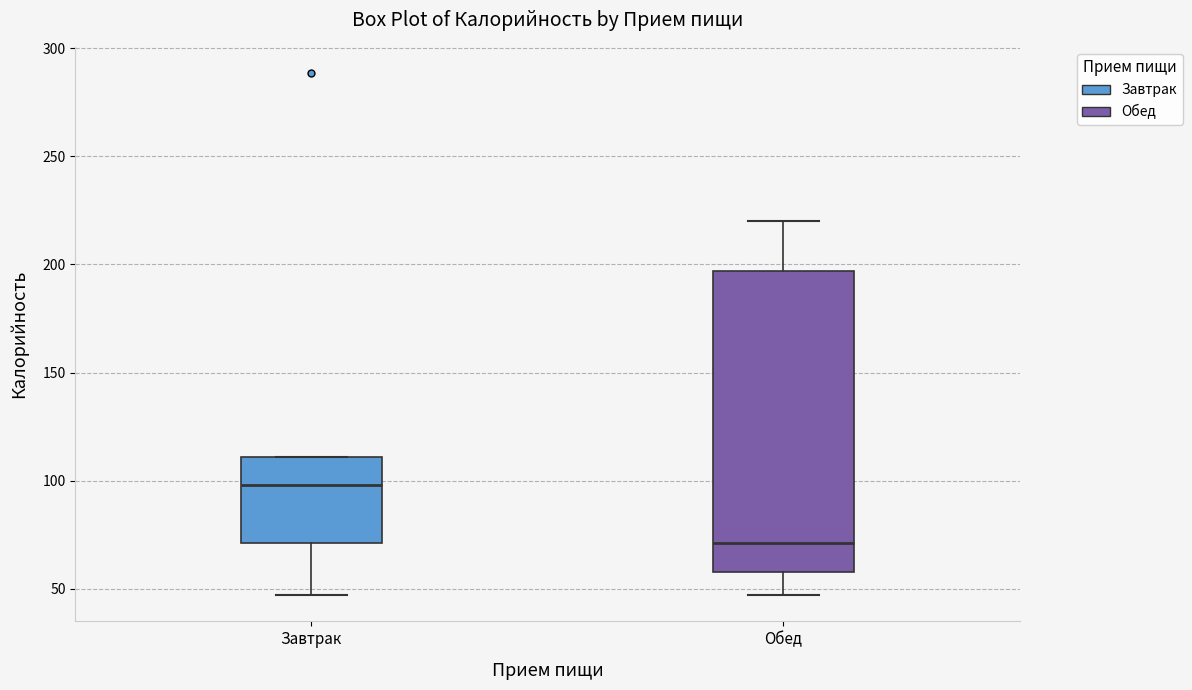

Reading left to right, read every box against the y-axis: the position of its median line, the range the box covers, and the ends of its whiskers. The values are not printed on the chart, so give them approximately, as read against the axis.

Завтрак: median 100, box 70 to 110, whiskers 45 to 110
Обед: median 70, box 60 to 195, whiskers 45 to 220